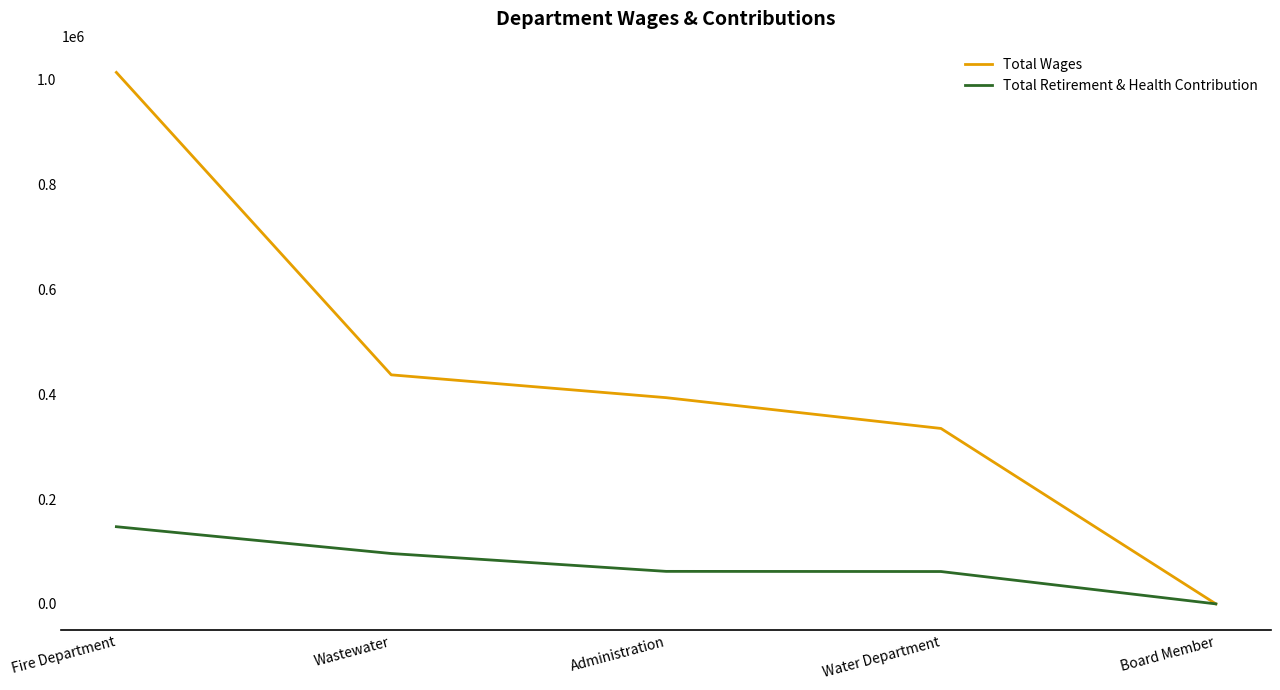

Count the number of categories in the chart.

5